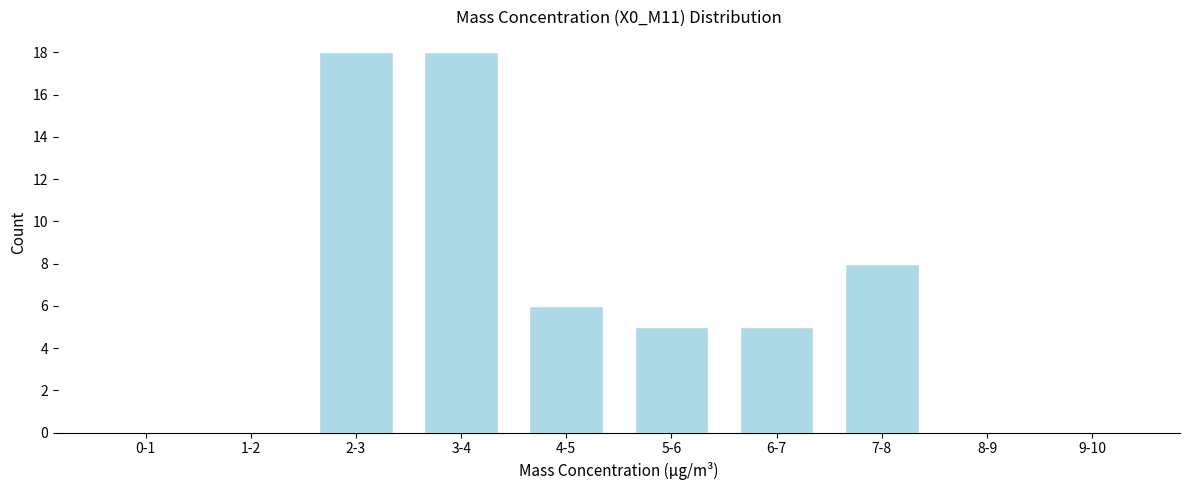

Reading left to right, extract all data points from this chart.

0-1=0	1-2=0	2-3=18	3-4=18	4-5=6	5-6=5	6-7=5	7-8=8	8-9=0	9-10=0